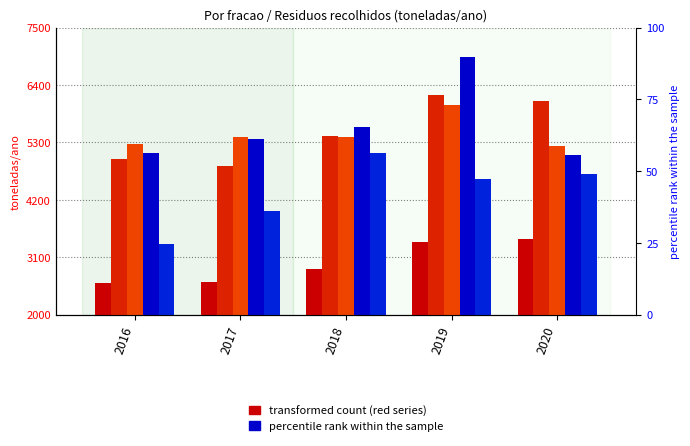

Count the number of categories in the chart.

5